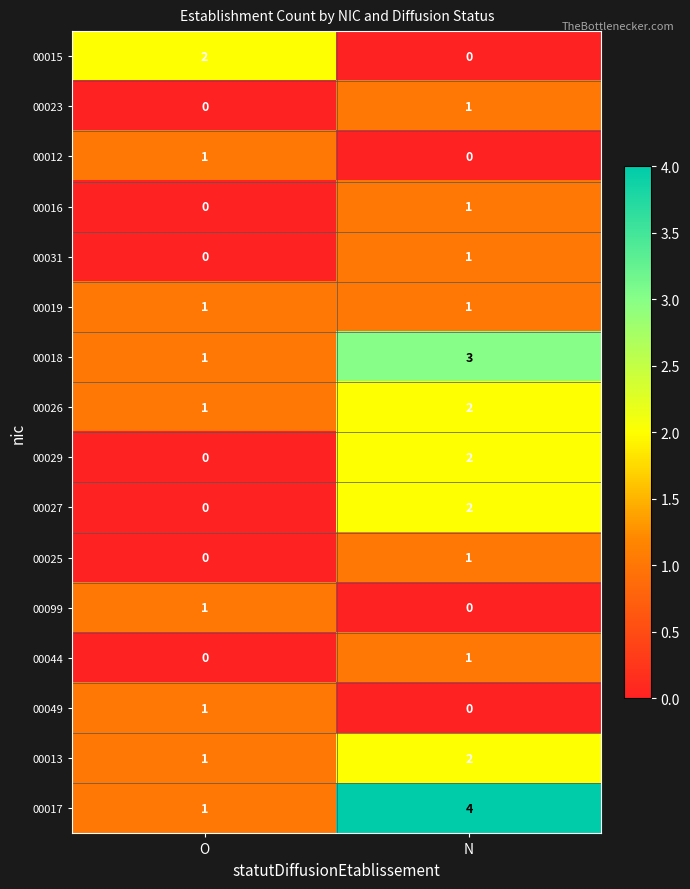

How many values in the 00099 series are below 1?

1